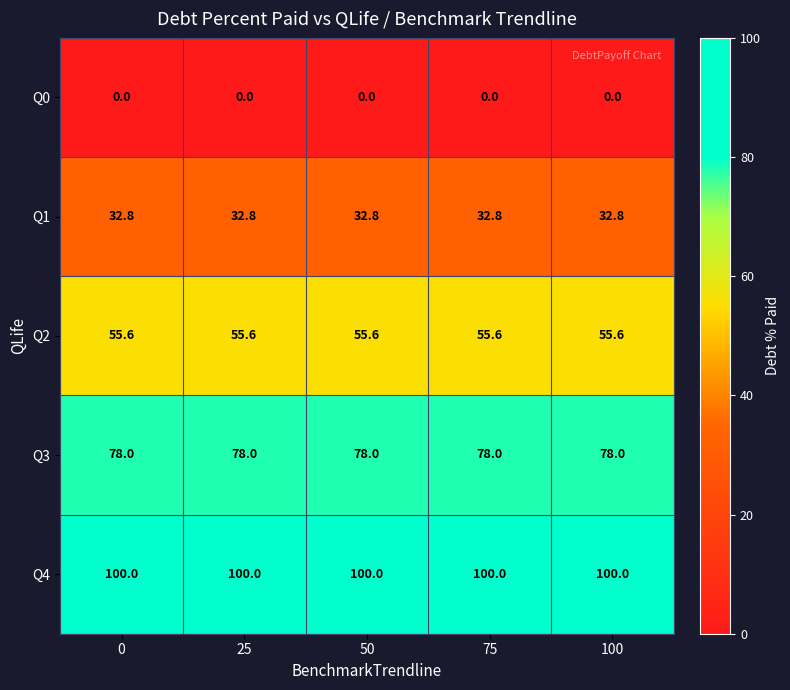

What is the total value across all series at 75?

266.4